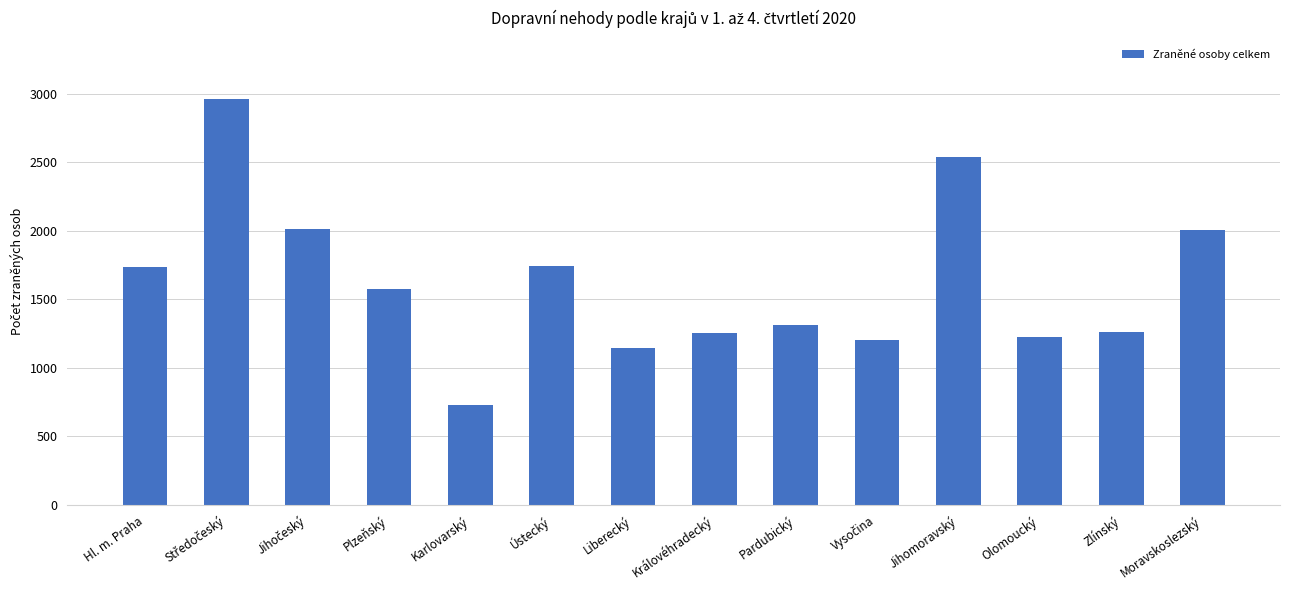

Does the chart contain any negative values?

No